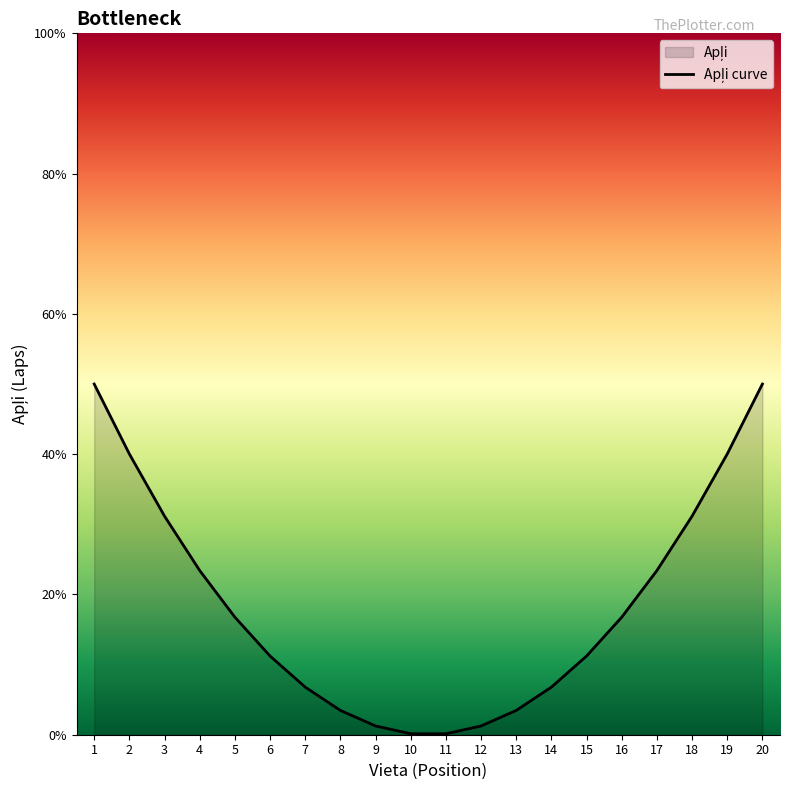

Which label corresponds to the largest value in the chart?

1